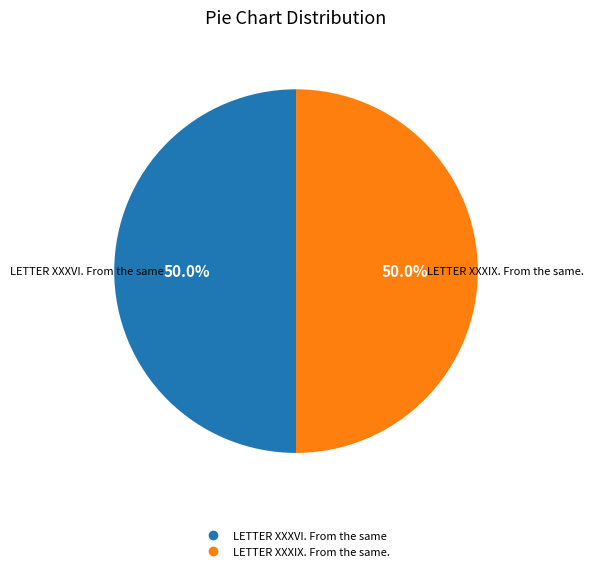

True or false: LETTER XXXIX. From the same. accounts for 58% of the total.

False